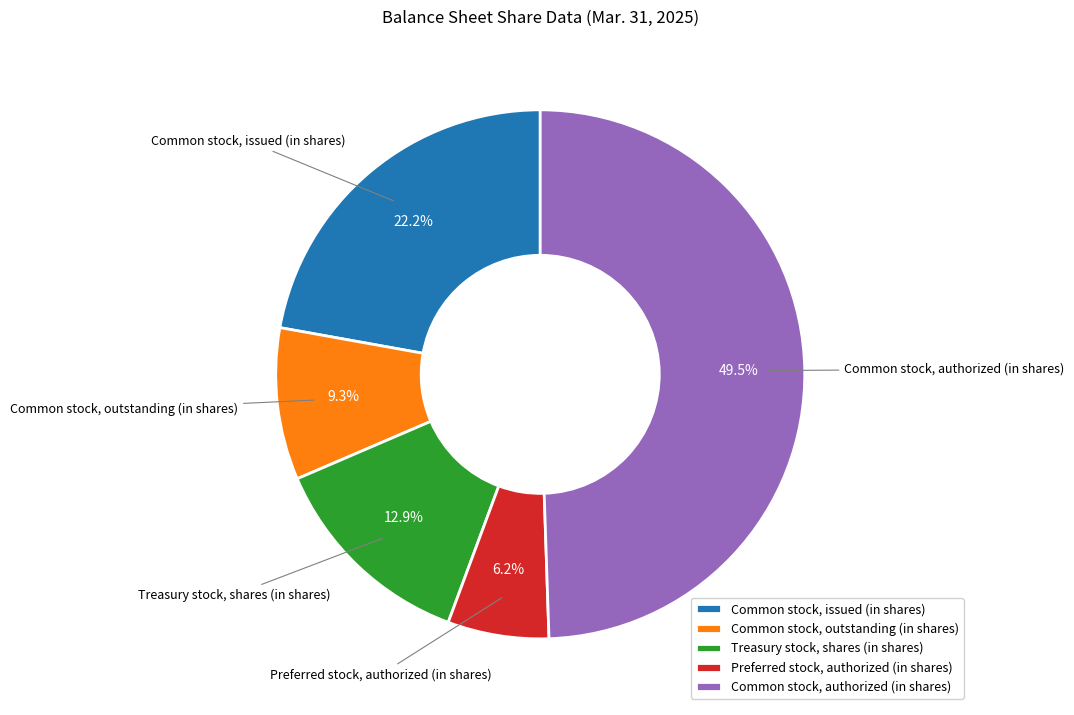

What is the ratio of the value at Common stock, outstanding (in shares) to the value at Preferred stock, authorized (in shares)?

1.5